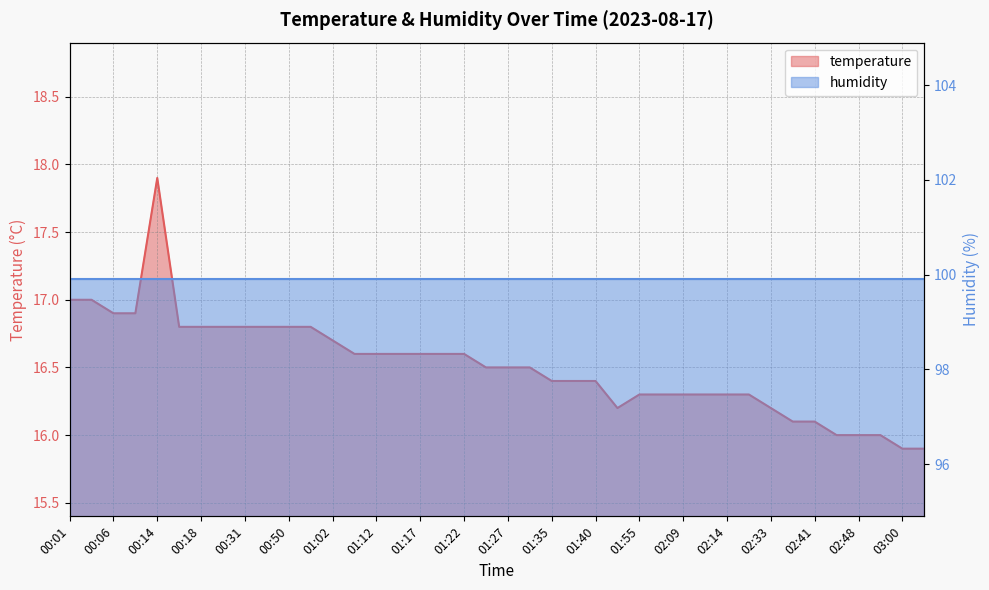

How many interior local valleys (lower than both neighbors) does the data have?

1